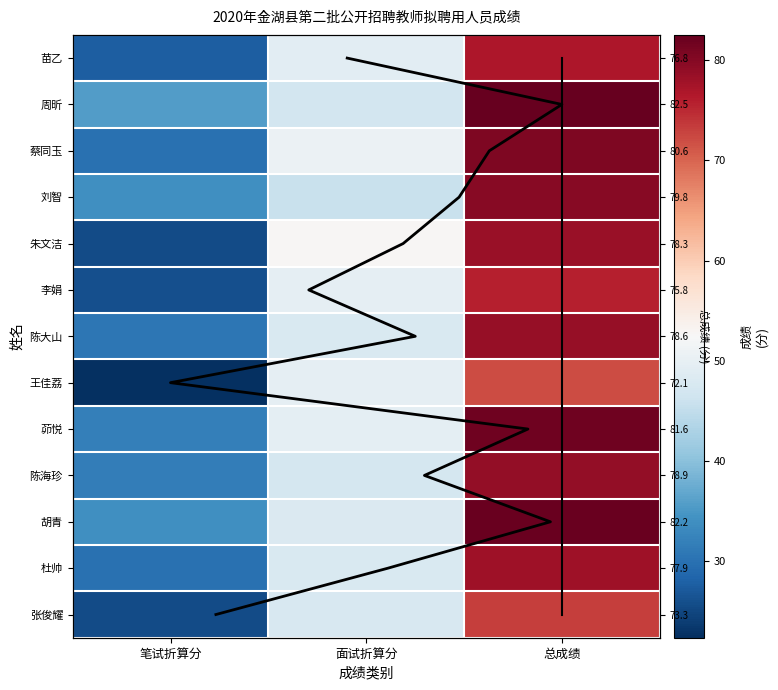

List the labels in order of 蔡同玉 value, largest first.

总成绩, 面试折算分, 笔试折算分